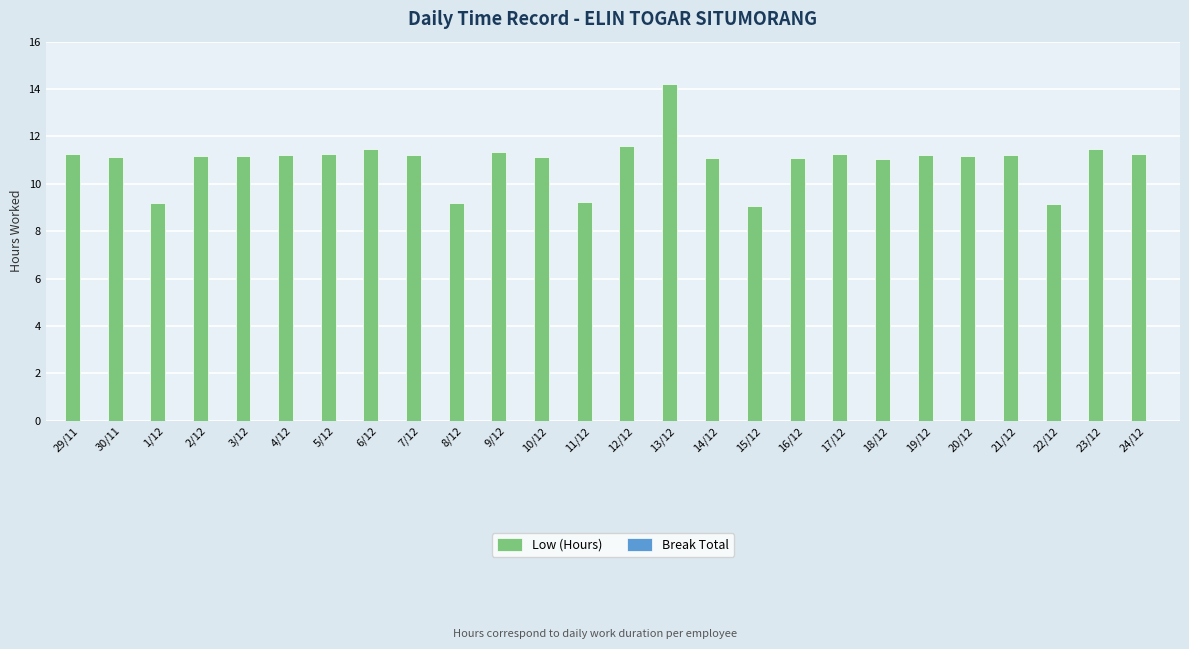

Which label corresponds to the largest value in the chart?

13/12